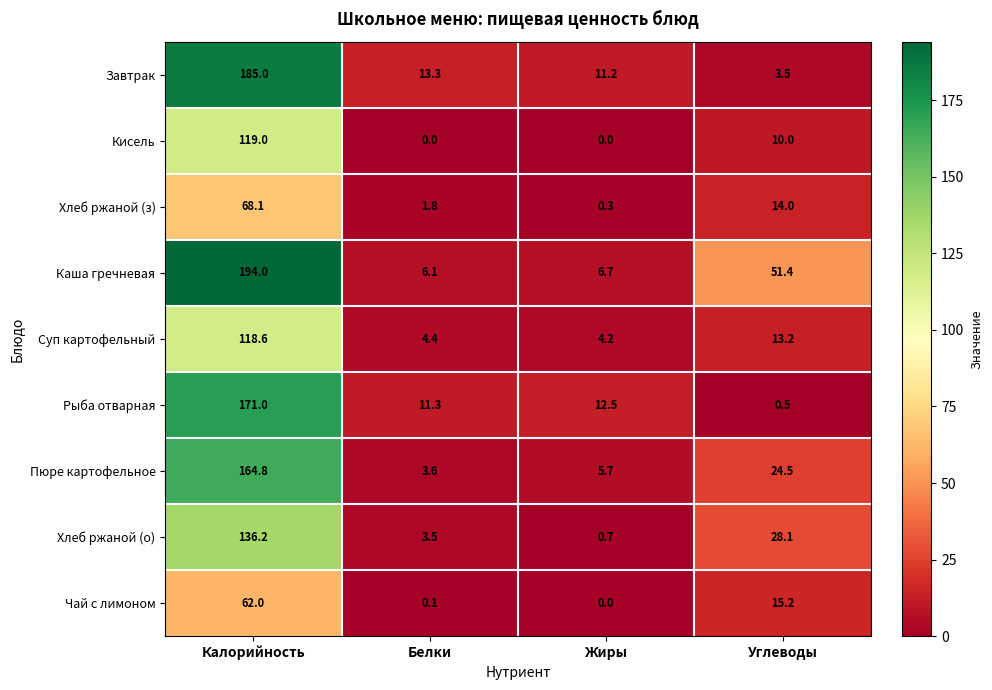

Rank the series by their maximum value, from highest to lowest.

Каша гречневая, Завтрак, Рыба отварная, Пюре картофельное, Хлеб ржаной (о), Кисель, Суп картофельный, Хлеб ржаной (з), Чай с лимоном